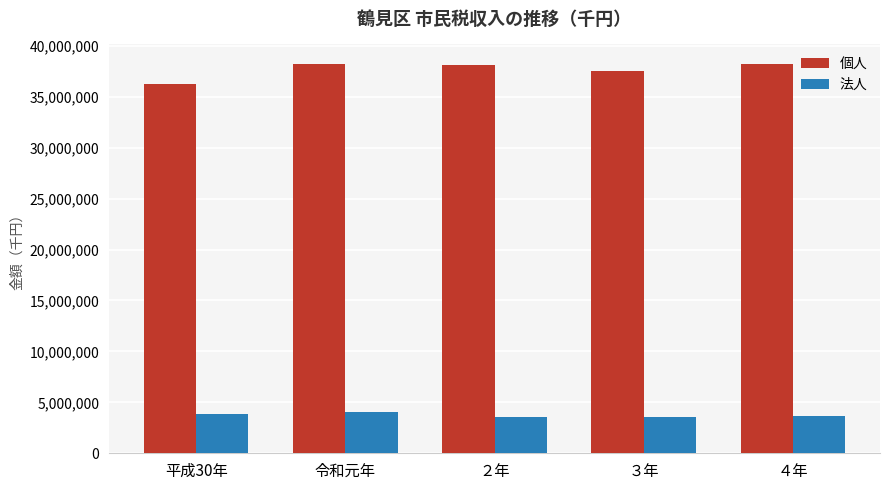

What is the minimum value for 法人?

3548810